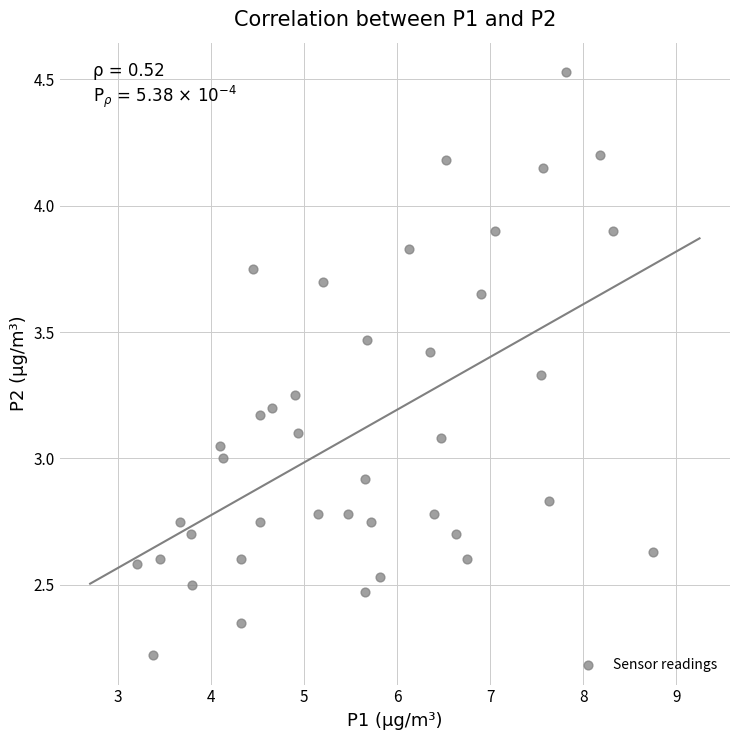

What is the range of Y values (max minus min)?

2.3